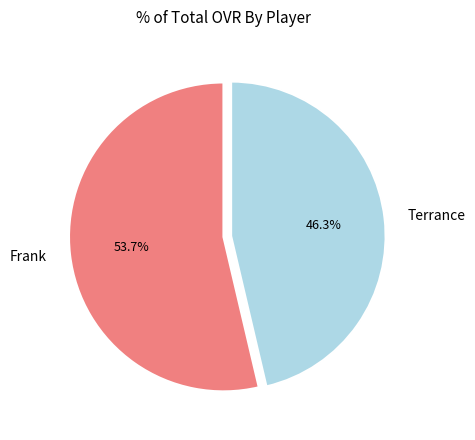

How many slices are in this pie chart?

2